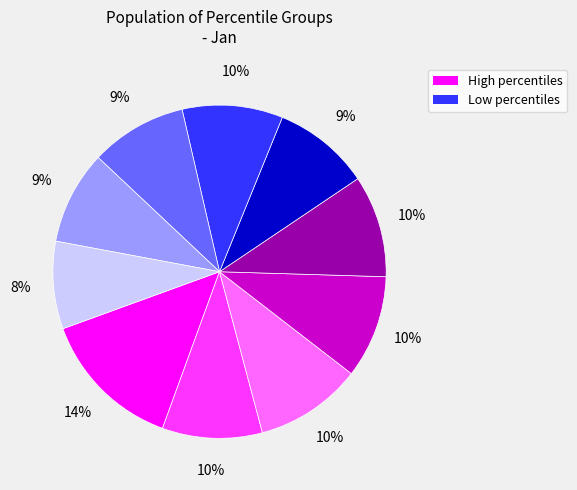

How many segments does this pie chart have?

10